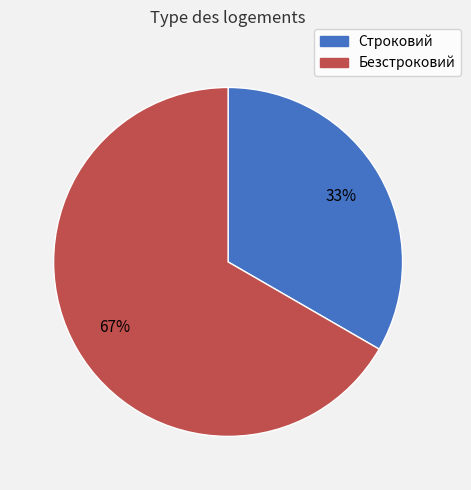

Which slice represents more than half of the pie?

Безстроковий